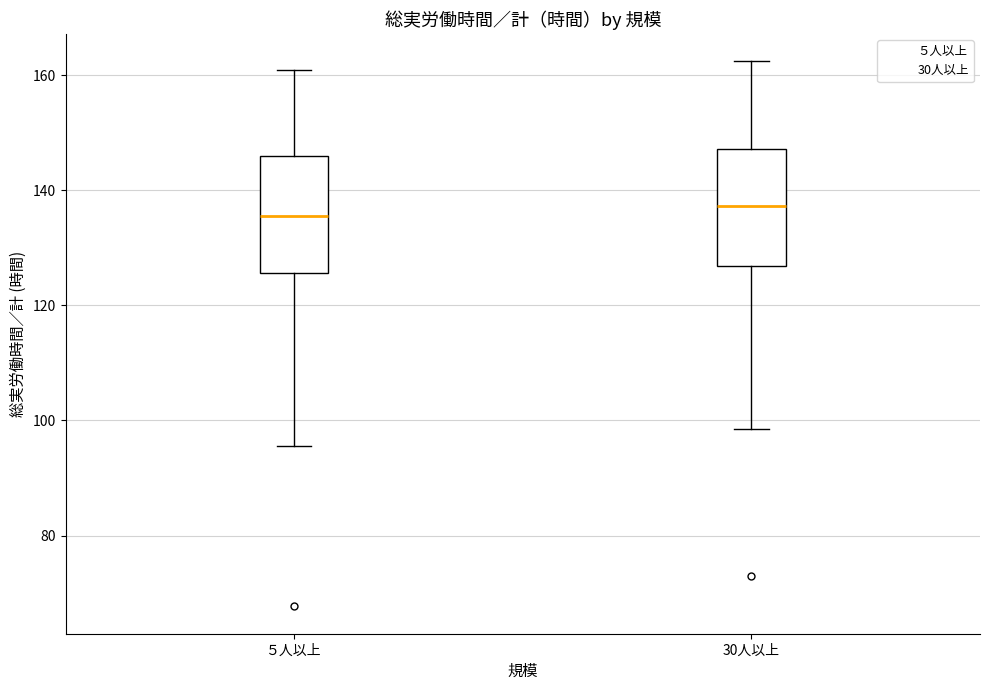

Where does the median line of the box for 30人以上 sit on the y-axis? The values are not printed on the chart, so give them approximately, as read against the axis.

138